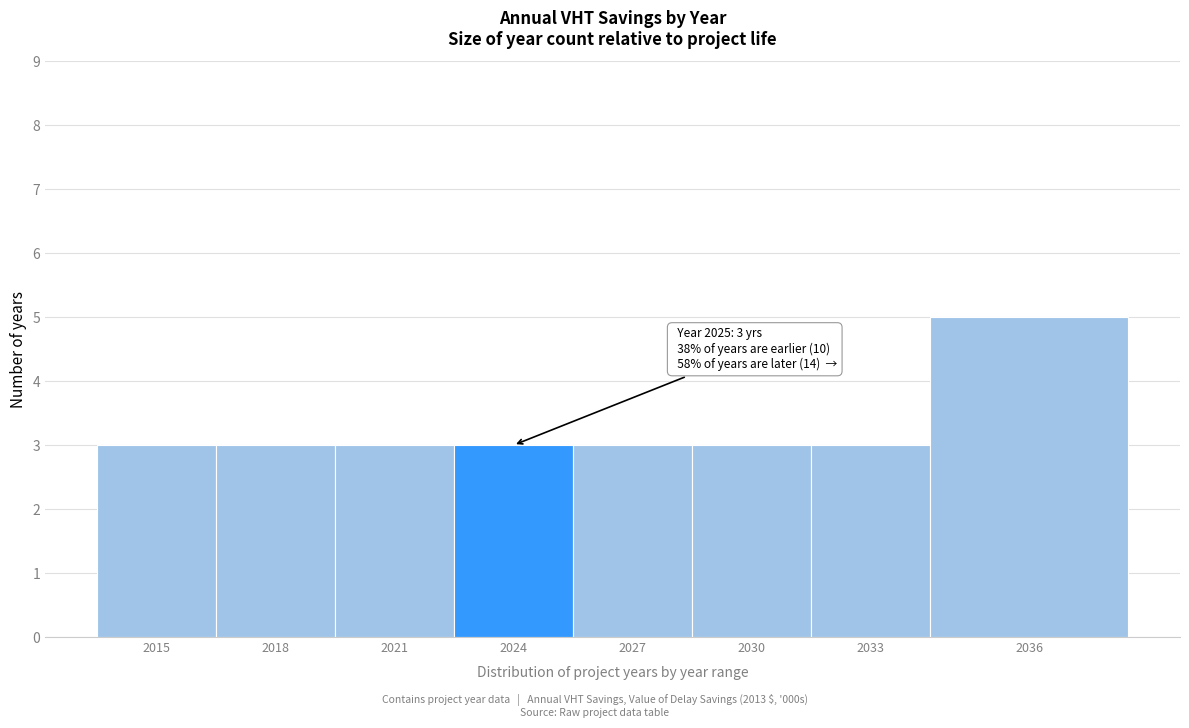

Reading left to right, transcribe all the data shown in this chart.

3	3	3	3	3	3	3	5